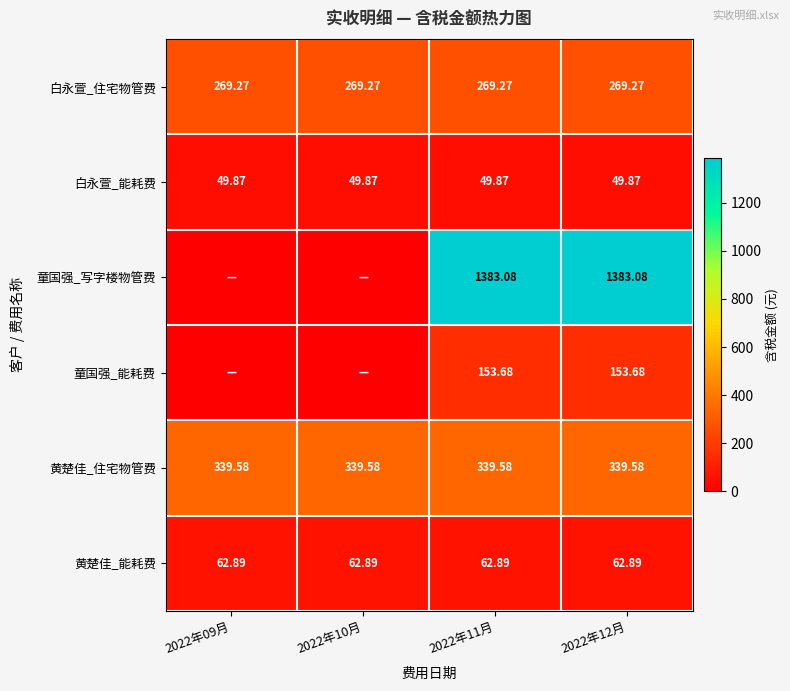

At which category is the sum across all series the highest?

2022年11月